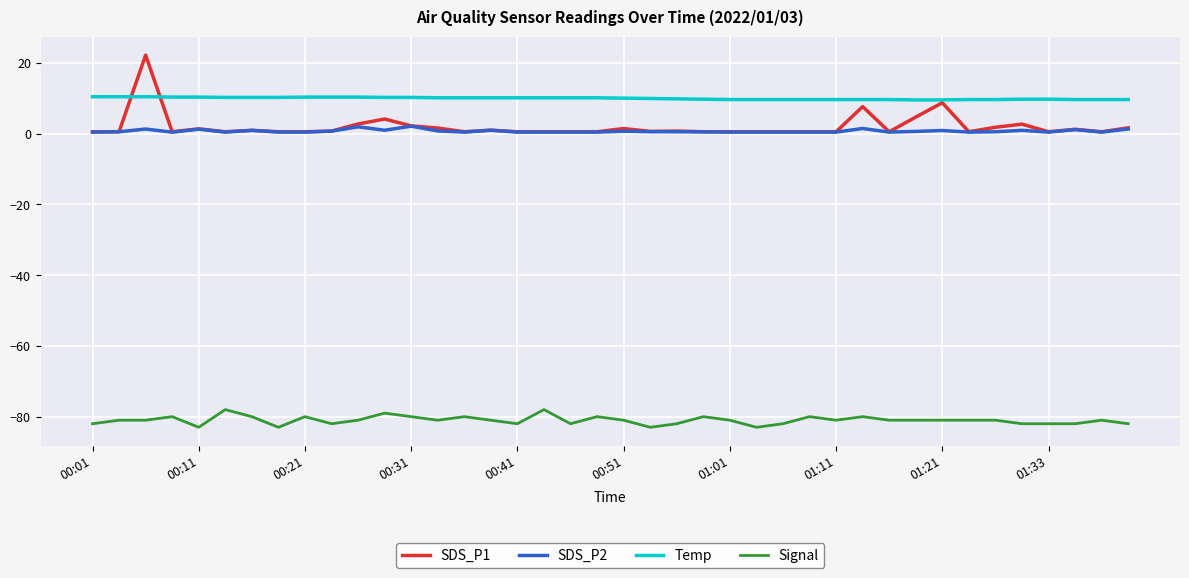

True or false: Signal and SDS_P1 cross at least once.

False